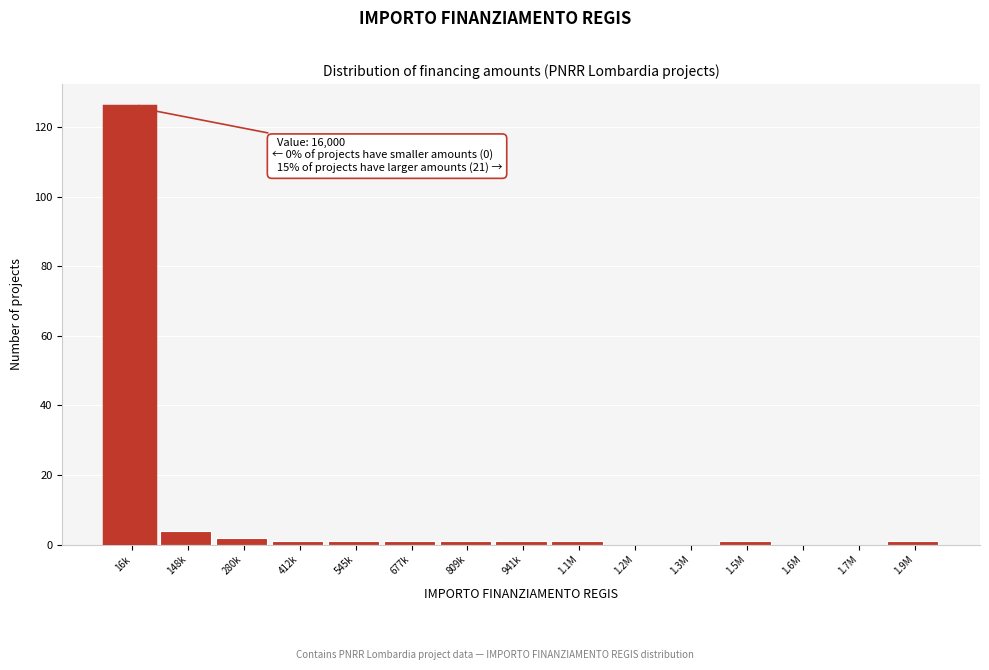

Reading left to right, list all the values displayed in this chart.

16k=126	148k=4	280k=2	412k=1	545k=1	677k=1	809k=1	941k=1	1.1M=1	1.2M=0	1.3M=0	1.5M=1	1.6M=0	1.7M=0	1.9M=1